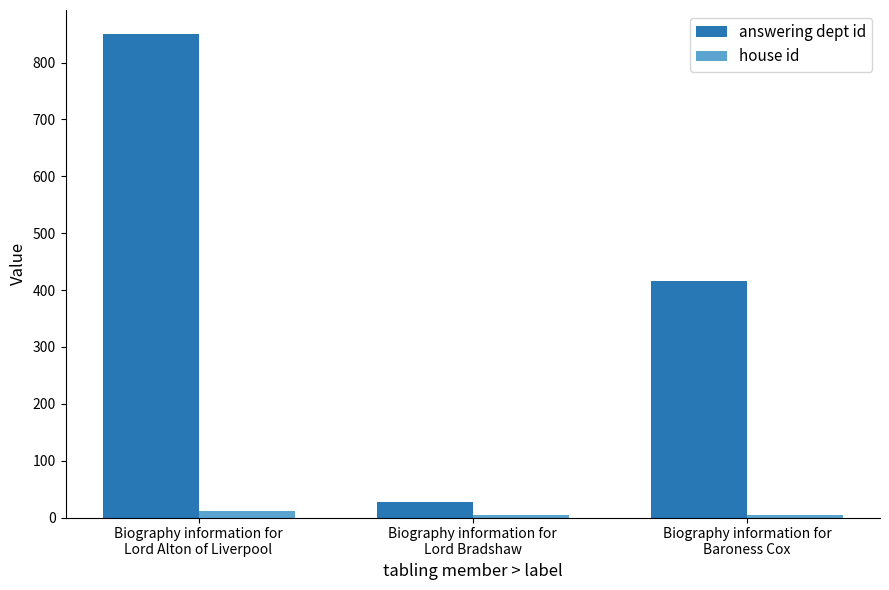

What is the average value of the answering dept id series?

431